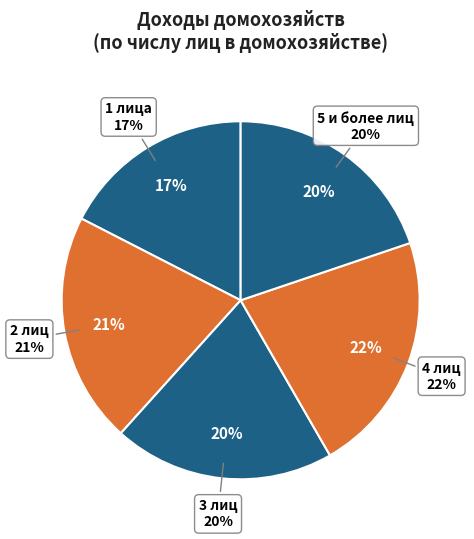

Does 2 лиц represent more than half of the total?

No